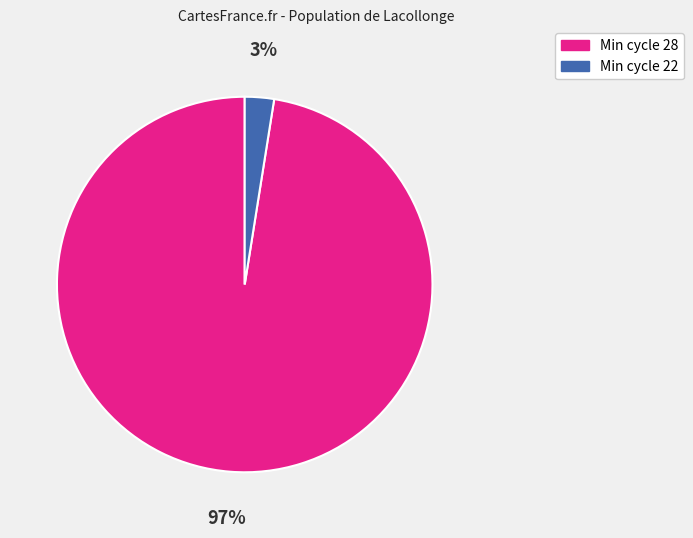

How many slices are in this pie chart?

2